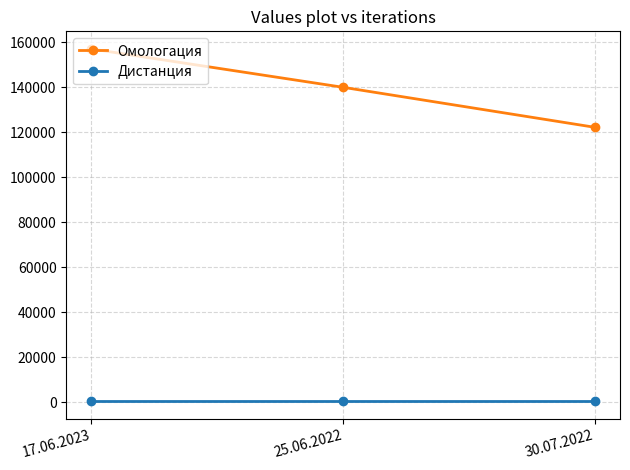

What is the difference between the maximum and second lowest values in the Омологация series?

17047